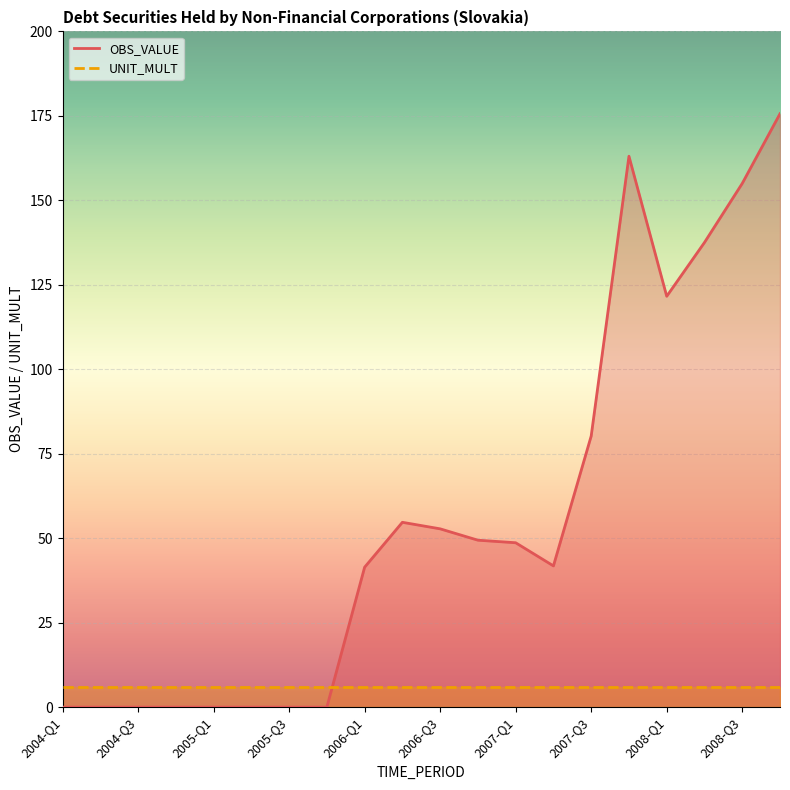

Which series has the largest range (max minus min)?

OBS_VALUE